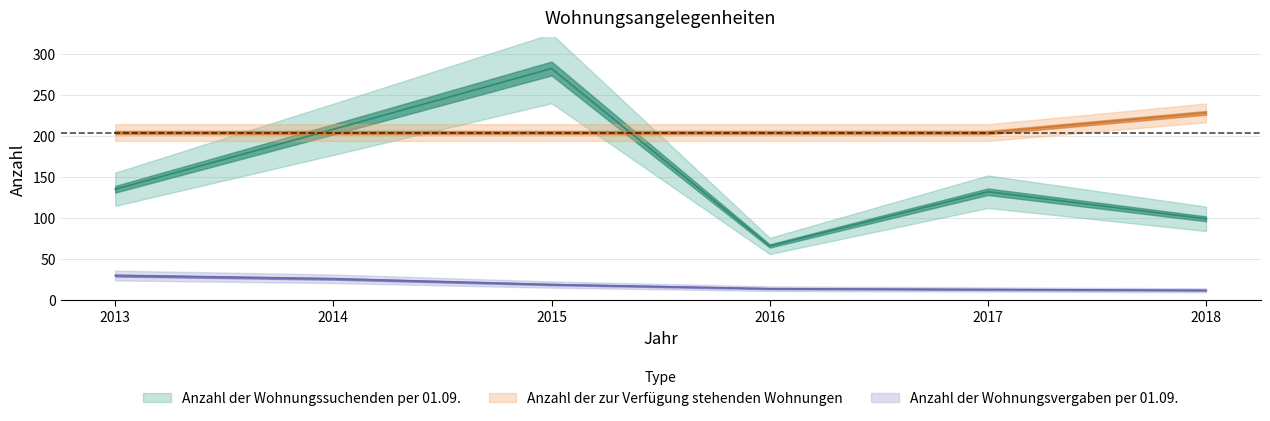

Which series has the largest total across all categories?

Anzahl der zur Verfügung stehenden Wohnungen